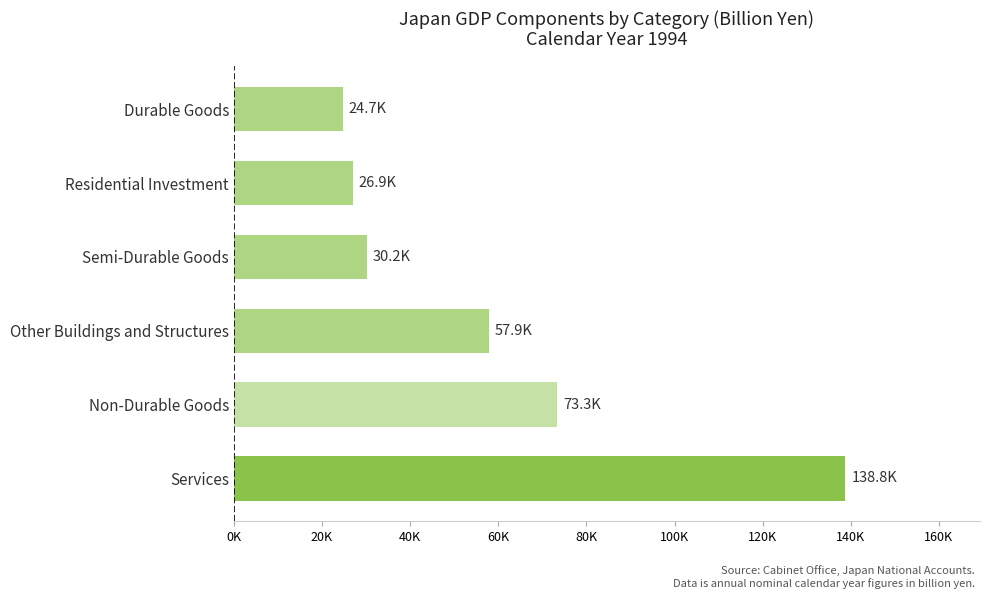

What is the difference between the second highest and minimum values?

48605.3